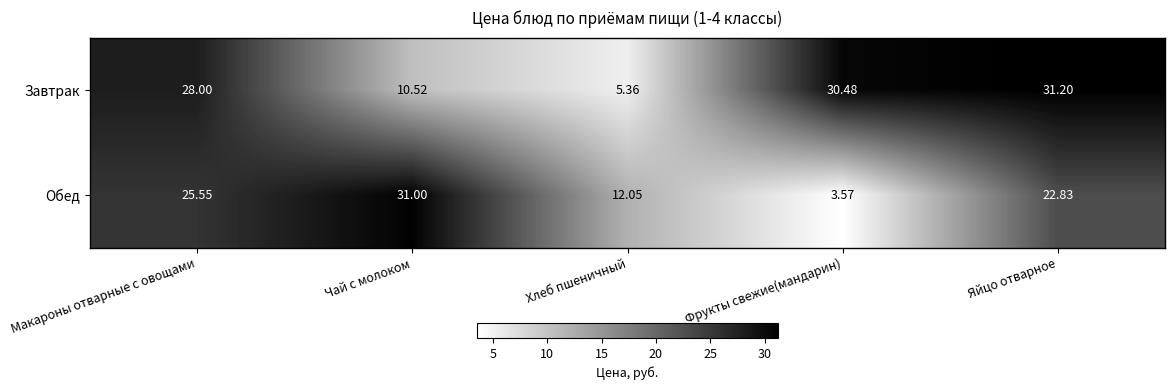

At which category is the sum across all series the highest?

Яйцо отварное